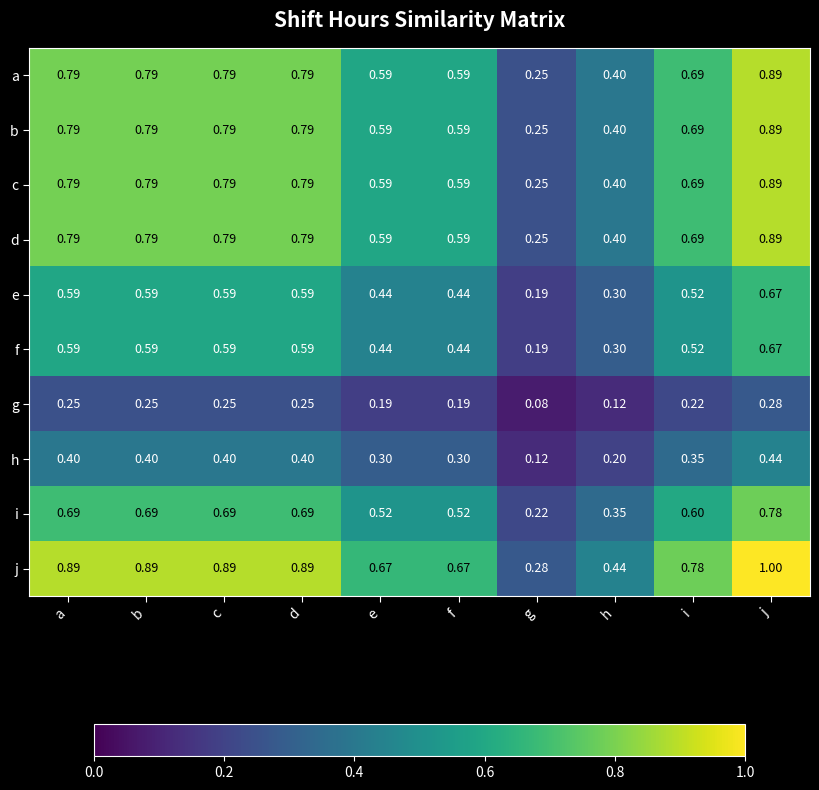

Is the value of c at j greater than the value of e at b?

Yes